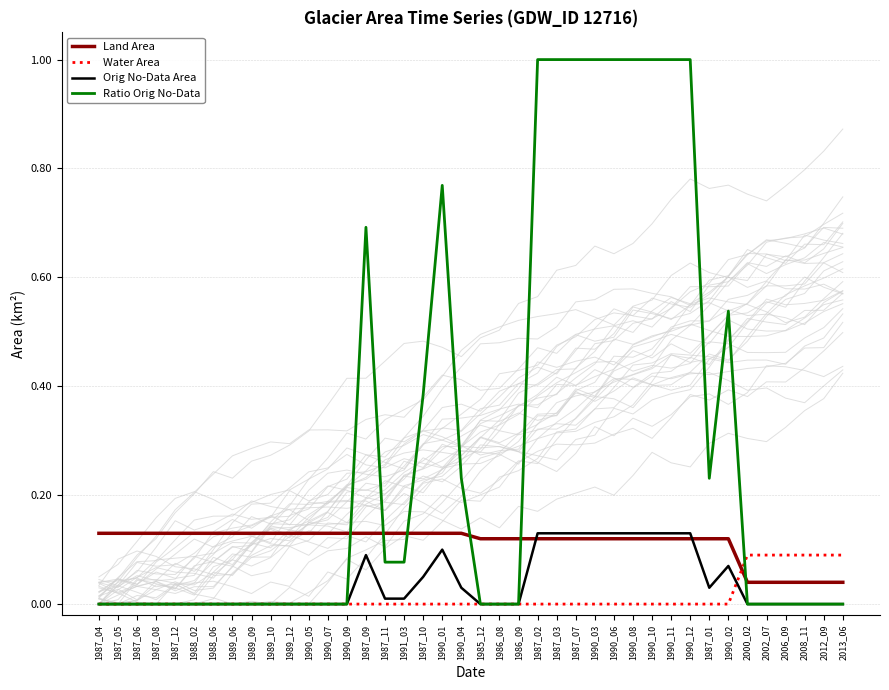

Reading left to right, transcribe all the data shown in this chart.

Land Area: 0.1	0.1	0.1	0.1	0.1	0.1	0.1	0.1	0.1	0.1	0.1	0.1	0.1	0.1	0.1	0.1	0.1	0.1	0.1	0.1	0.1	0.1	0.1	0.1	0.1	0.1	0.1	0.1	0.1	0.1	0.1	0.1	0.1	0.1	0.0	0.0	0.0	0.0	0.0	0.0
Water Area: 0.0	0.0	0.0	0.0	0.0	0.0	0.0	0.0	0.0	0.0	0.0	0.0	0.0	0.0	0.0	0.0	0.0	0.0	0.0	0.0	0.0	0.0	0.0	0.0	0.0	0.0	0.0	0.0	0.0	0.0	0.0	0.0	0.0	0.0	0.1	0.1	0.1	0.1	0.1	0.1
Orig No-Data Area: 0.0	0.0	0.0	0.0	0.0	0.0	0.0	0.0	0.0	0.0	0.0	0.0	0.0	0.0	0.1	0.0	0.0	0.1	0.1	0.0	0.0	0.0	0.0	0.1	0.1	0.1	0.1	0.1	0.1	0.1	0.1	0.1	0.0	0.1	0.0	0.0	0.0	0.0	0.0	0.0
Ratio Orig No-Data: 0.0	0.0	0.0	0.0	0.0	0.0	0.0	0.0	0.0	0.0	0.0	0.0	0.0	0.0	0.7	0.1	0.1	0.4	0.8	0.2	0.0	0.0	0.0	1.0	1.0	1.0	1.0	1.0	1.0	1.0	1.0	1.0	0.2	0.5	0.0	0.0	0.0	0.0	0.0	0.0